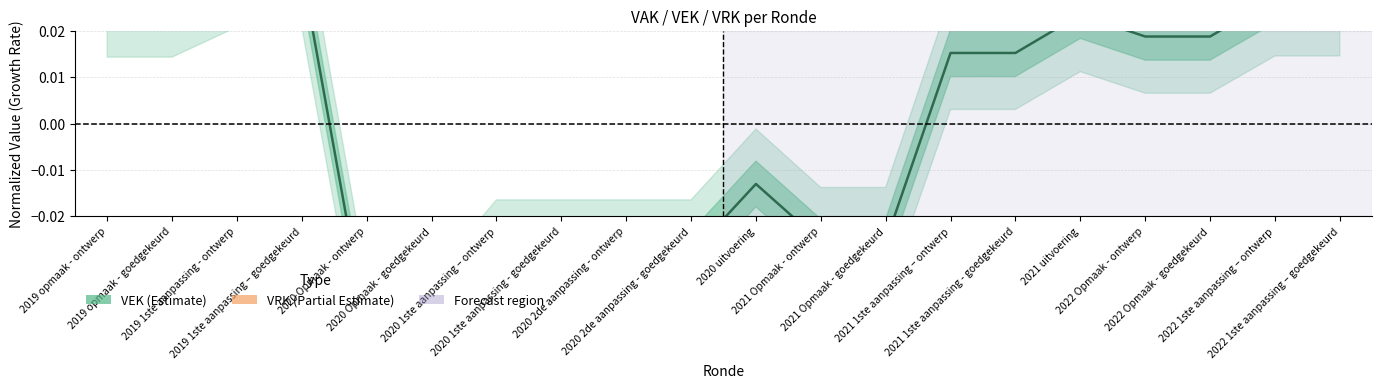

True or false: VEK and VRK cross at least once.

False